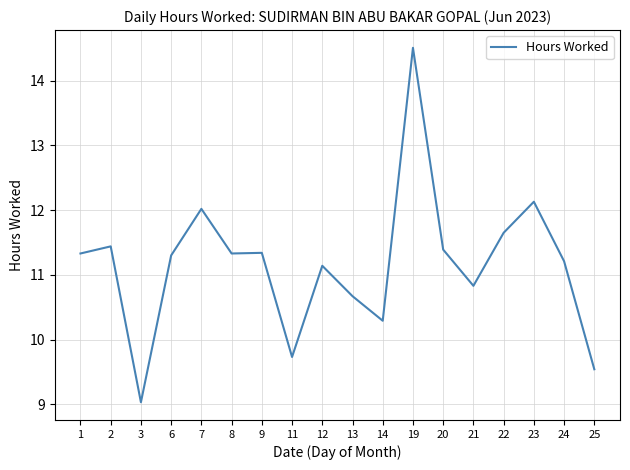

What is the greatest value displayed?

14.5